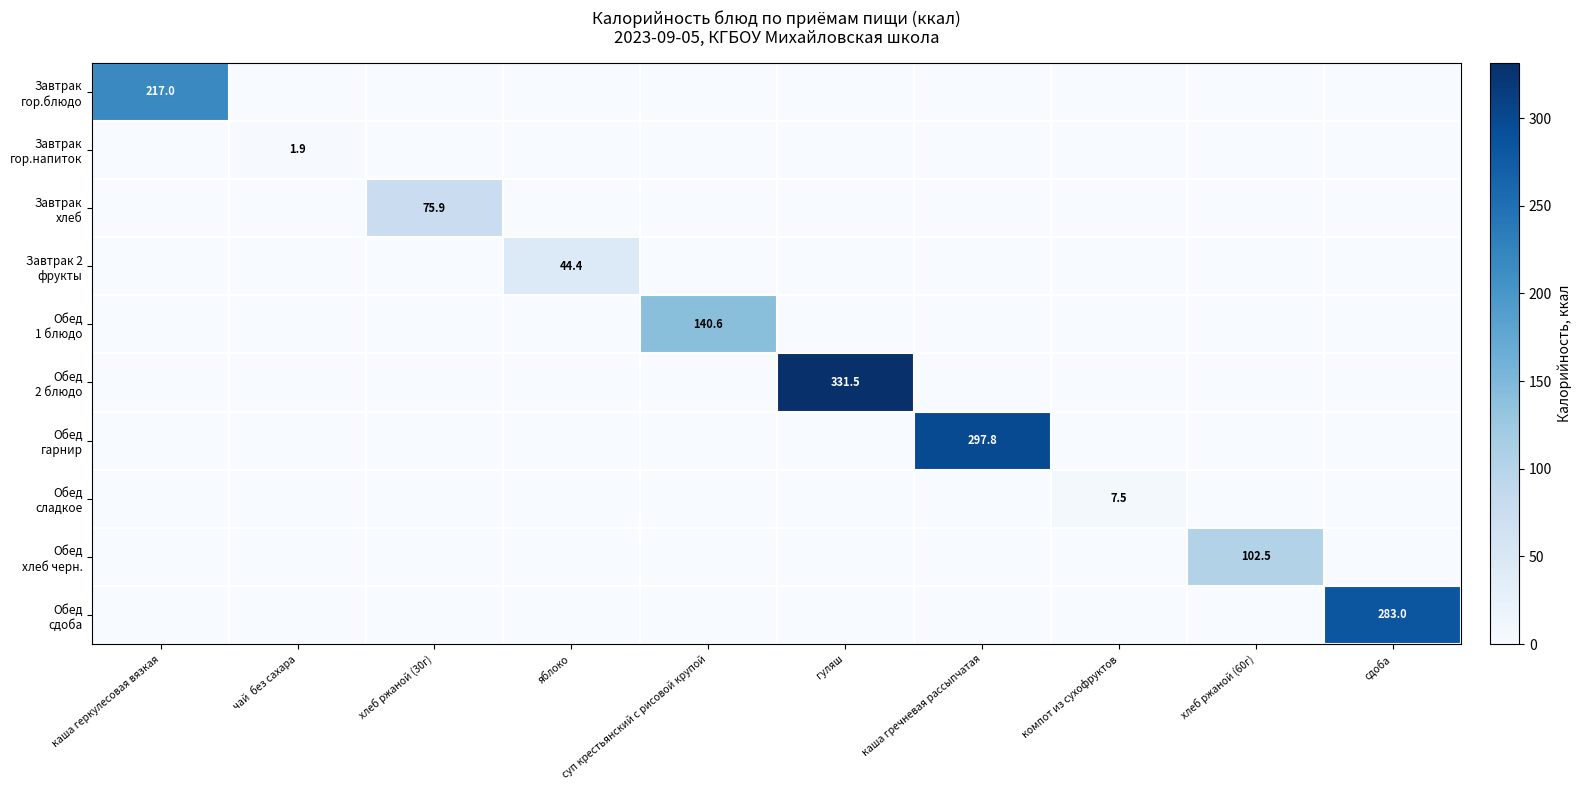

At how many categories does at least one series exceed 44?

8